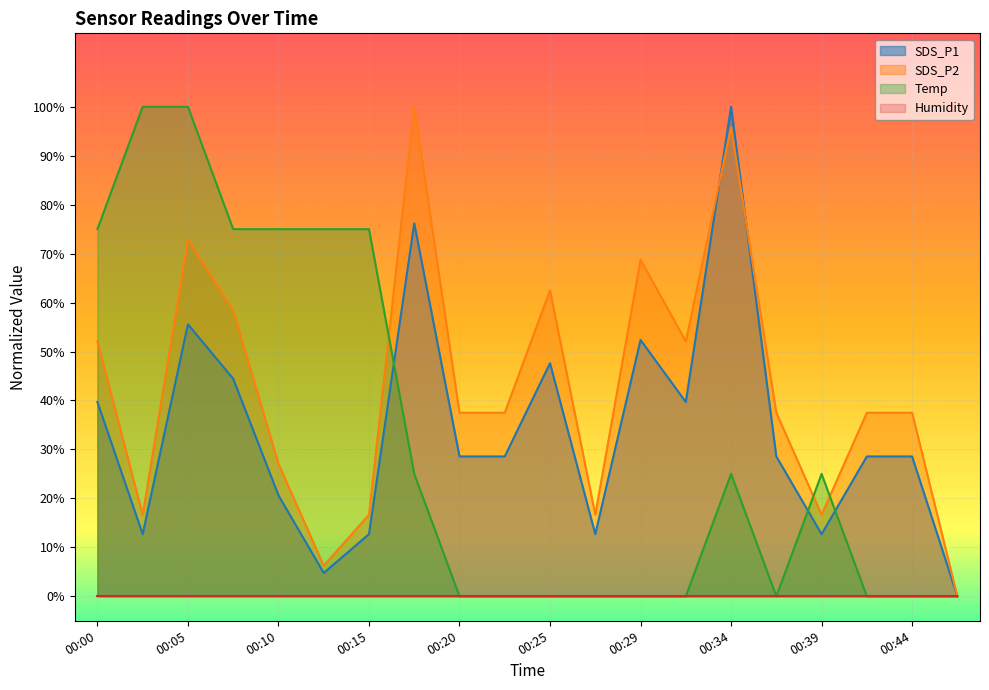

How many intersections are there between SDS_P2 and SDS_P1?

2